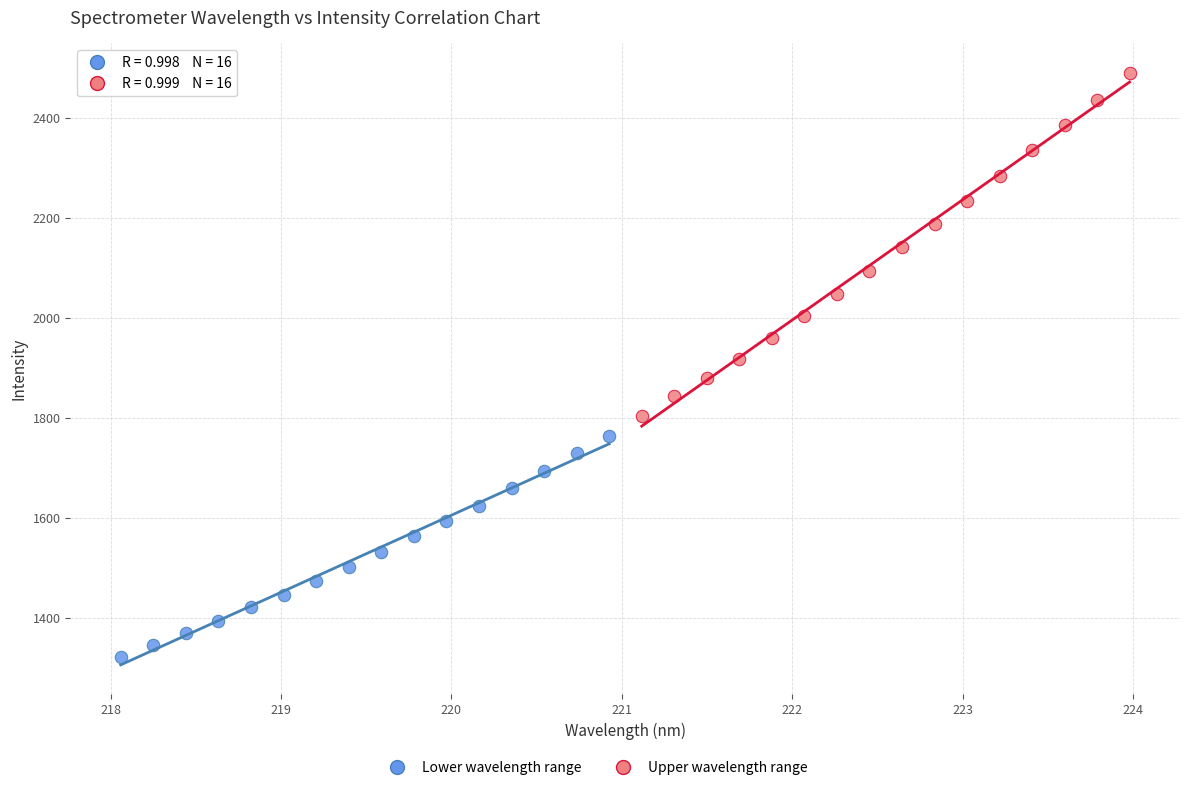

Which series has the largest Y range (max minus min)?

Upper wavelength range